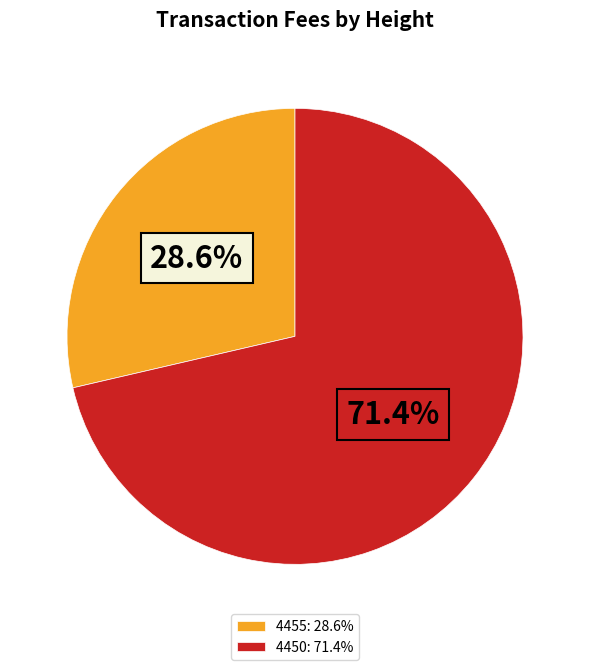

Is there any slice that represents more than half of the pie?

Yes